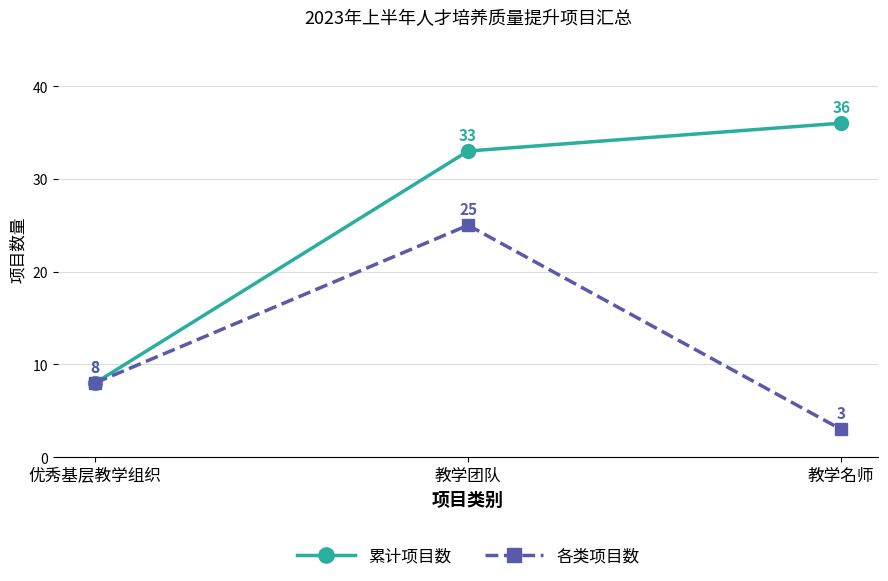

Does the chart have visible grid lines?

Yes